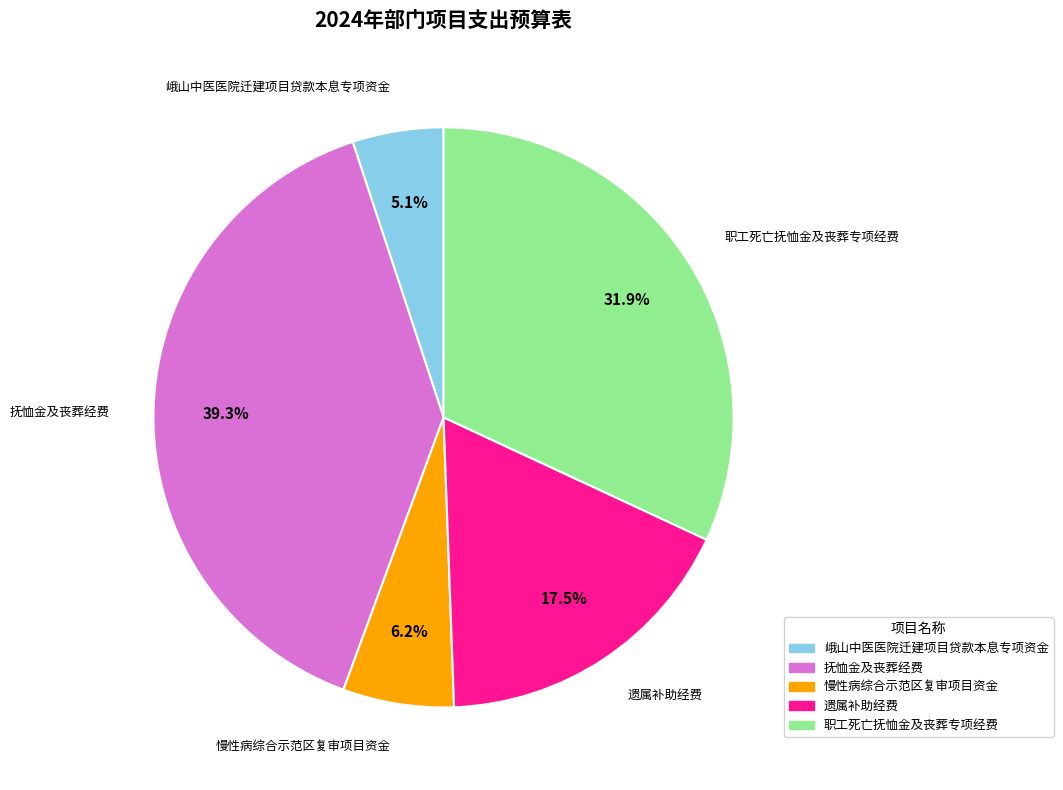

Is 抚恤金及丧葬经费 the majority of the pie?

No